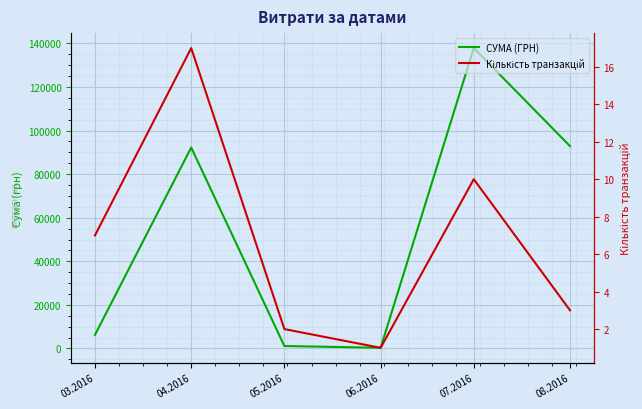

Between 04.2016 and 05.2016, which is larger?

04.2016